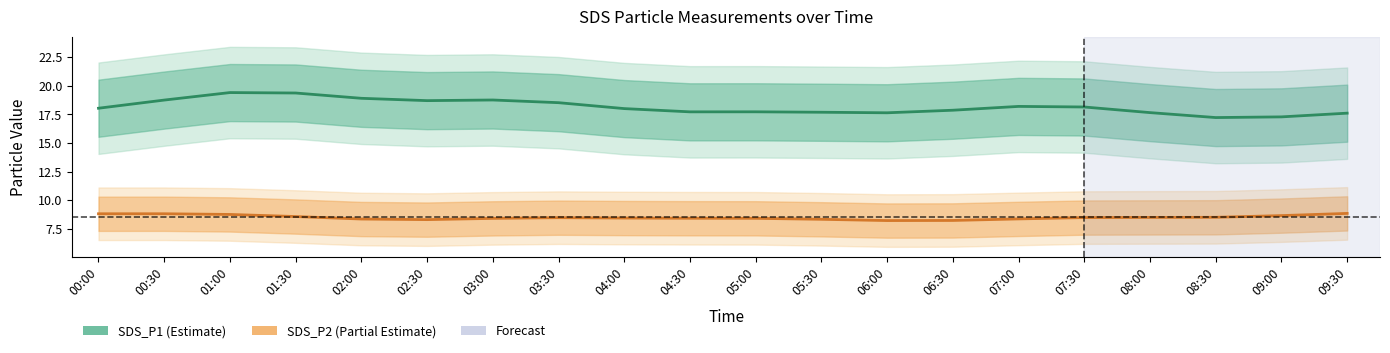

True or false: SDS_P1 and SDS_P2 intersect in this chart.

False